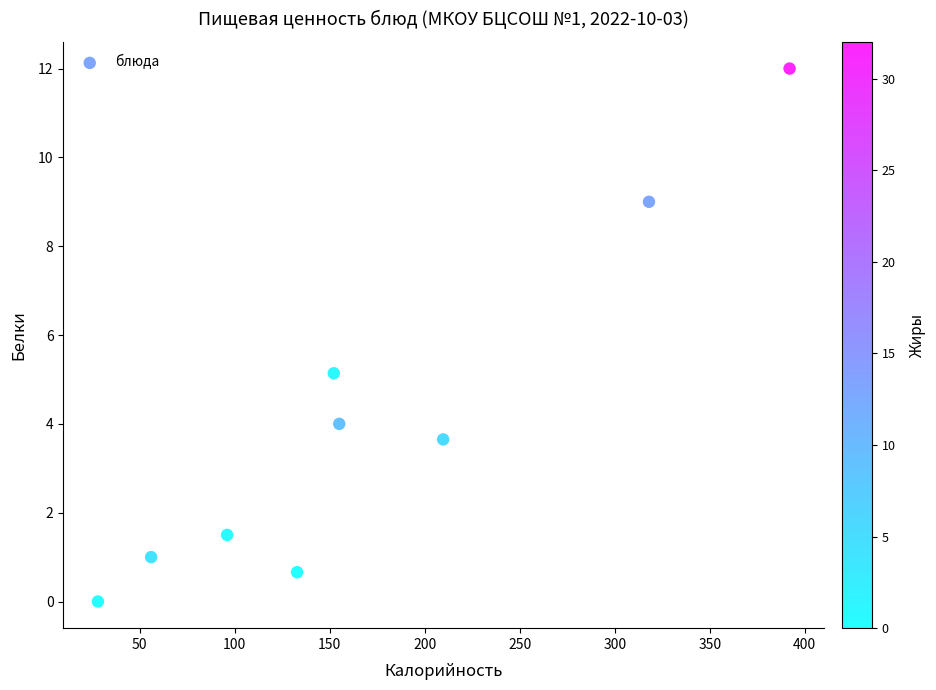

What Y value in the scatter plot is closest to 6?

5.1